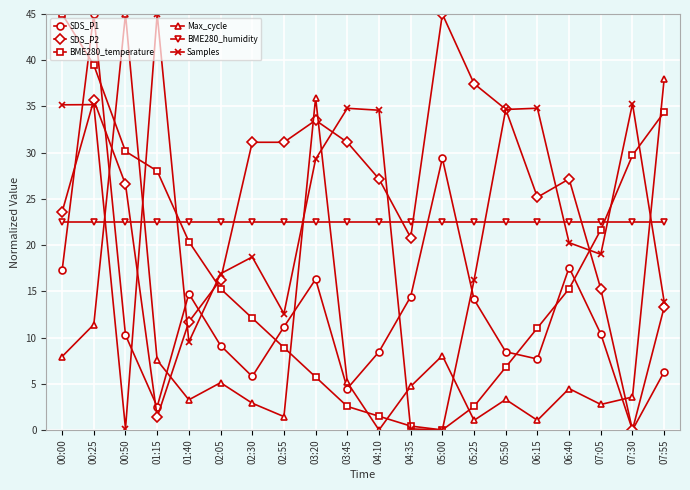

In BME280_temperature, how many points are lower than both neighbors (excluding endpoints)?

1